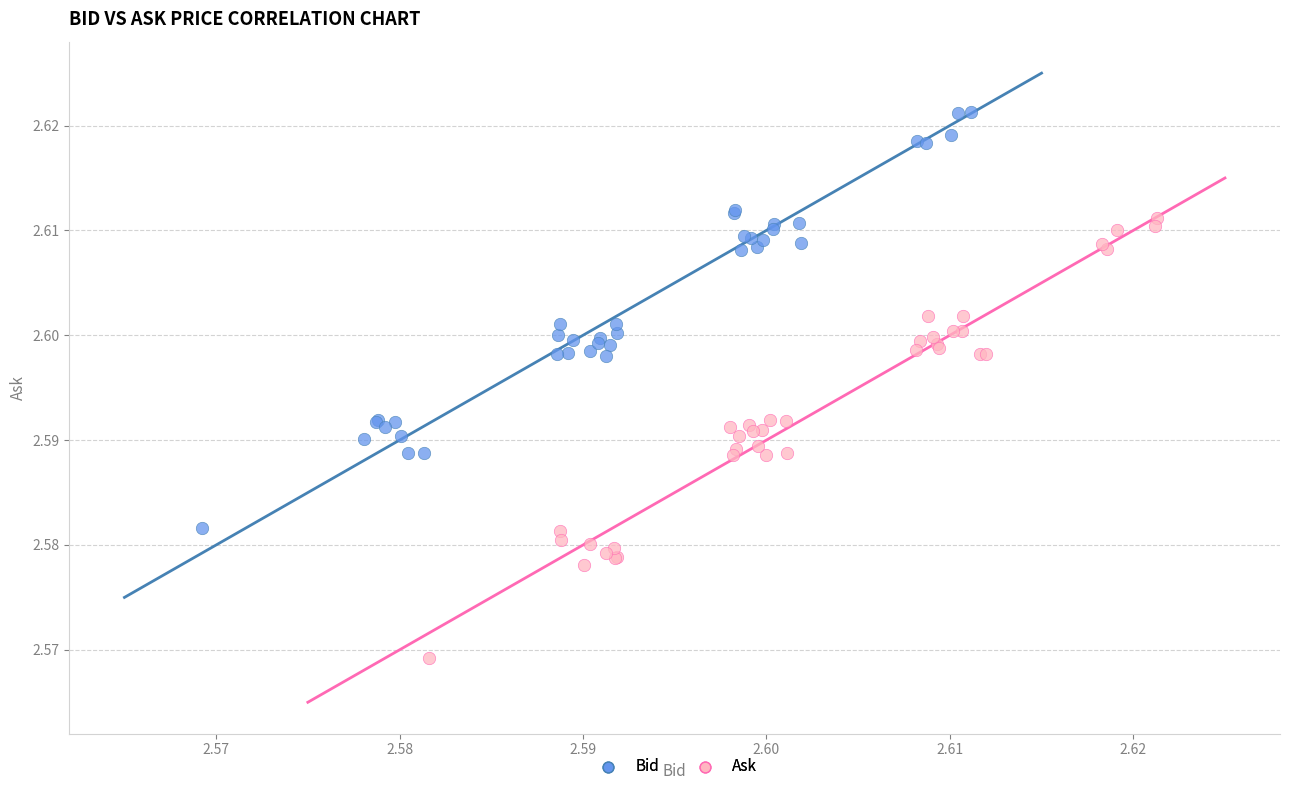

Which series has the widest spread of Y values?

Ask